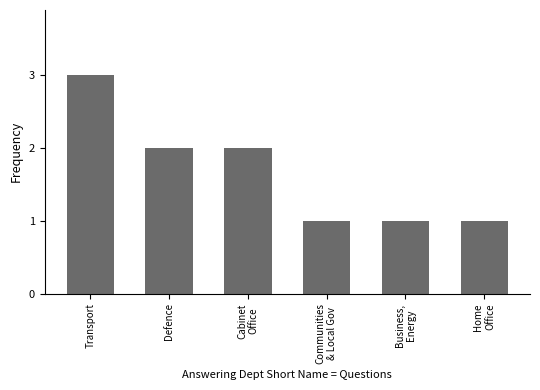

What is the smallest value displayed?

1